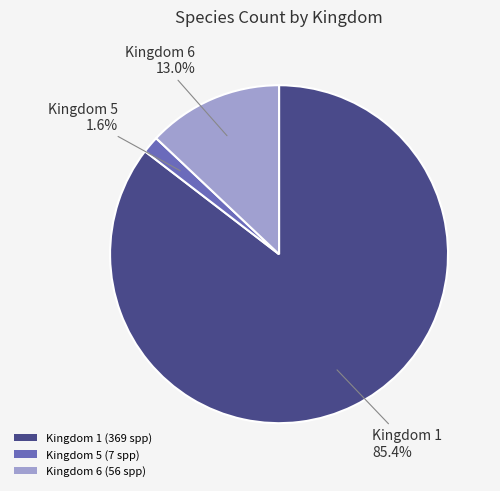

Combined, do Kingdom 5 (7 spp) and Kingdom 1 (369 spp) account for over 50%?

Yes